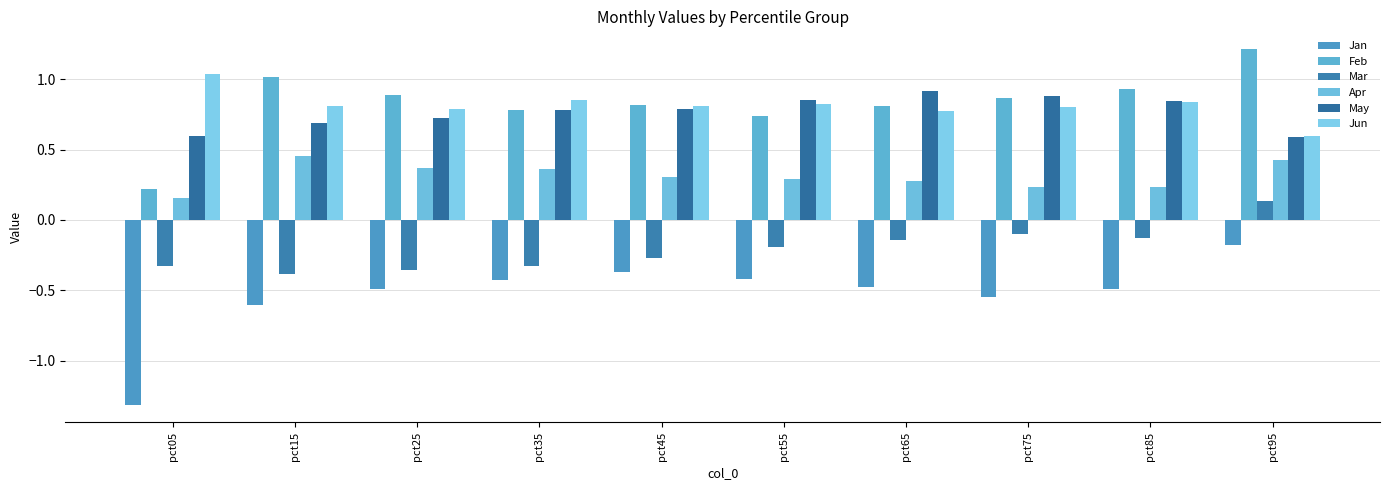

Reading left to right, extract all data points from this chart.

Jan: pct05=-1.3	pct15=-0.6	pct25=-0.5	pct35=-0.4	pct45=-0.4	pct55=-0.4	pct65=-0.5	pct75=-0.5	pct85=-0.5	pct95=-0.2
Feb: pct05=0.2	pct15=1.0	pct25=0.9	pct35=0.8	pct45=0.8	pct55=0.7	pct65=0.8	pct75=0.9	pct85=0.9	pct95=1.2
Mar: pct05=-0.3	pct15=-0.4	pct25=-0.4	pct35=-0.3	pct45=-0.3	pct55=-0.2	pct65=-0.1	pct75=-0.1	pct85=-0.1	pct95=0.1
Apr: pct05=0.2	pct15=0.5	pct25=0.4	pct35=0.4	pct45=0.3	pct55=0.3	pct65=0.3	pct75=0.2	pct85=0.2	pct95=0.4
May: pct05=0.6	pct15=0.7	pct25=0.7	pct35=0.8	pct45=0.8	pct55=0.9	pct65=0.9	pct75=0.9	pct85=0.8	pct95=0.6
Jun: pct05=1.0	pct15=0.8	pct25=0.8	pct35=0.8	pct45=0.8	pct55=0.8	pct65=0.8	pct75=0.8	pct85=0.8	pct95=0.6